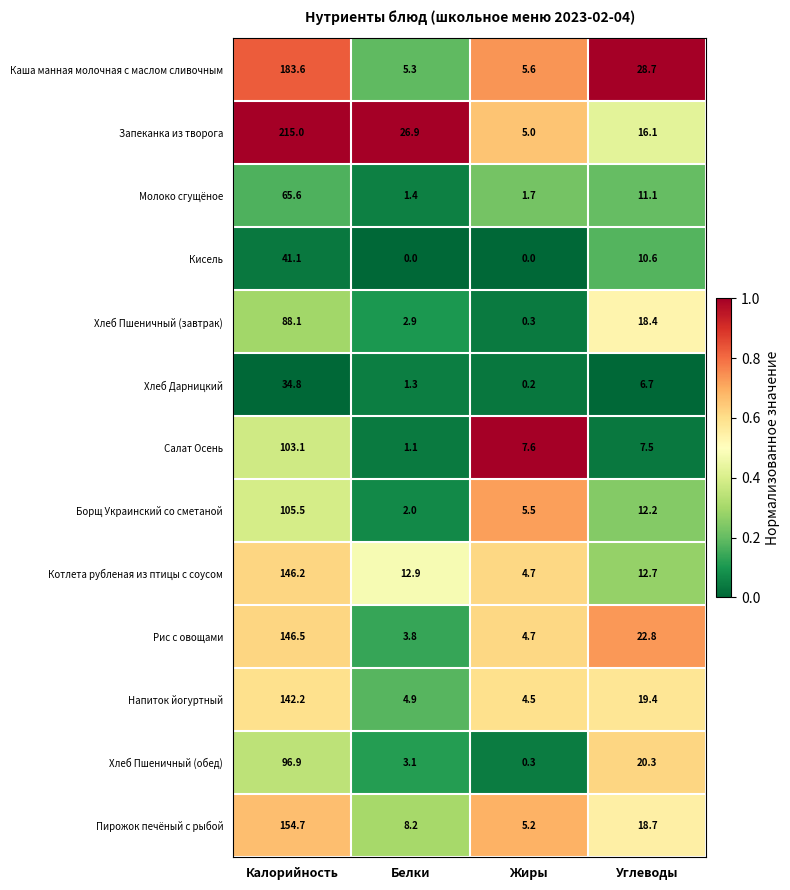

Rank the series at Белки from highest to lowest value.

Запеканка из творога, Котлета рубленая из птицы с соусом, Пирожок печёный с рыбой, Каша манная молочная с маслом сливочным, Напиток йогуртный, Рис с овощами, Хлеб Пшеничный (обед), Хлеб Пшеничный (завтрак), Борщ Украинский со сметаной, Молоко сгущёное, Хлеб Дарницкий, Салат Осень, Кисель